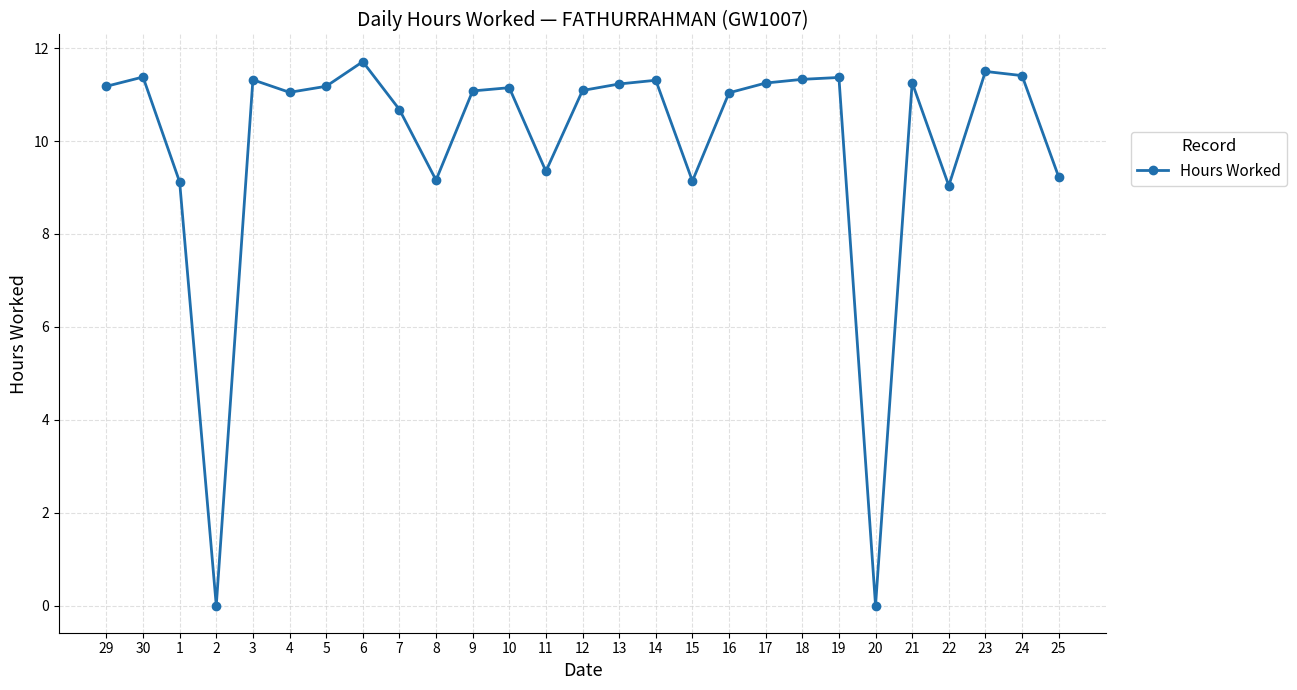

What is the average value?

9.9